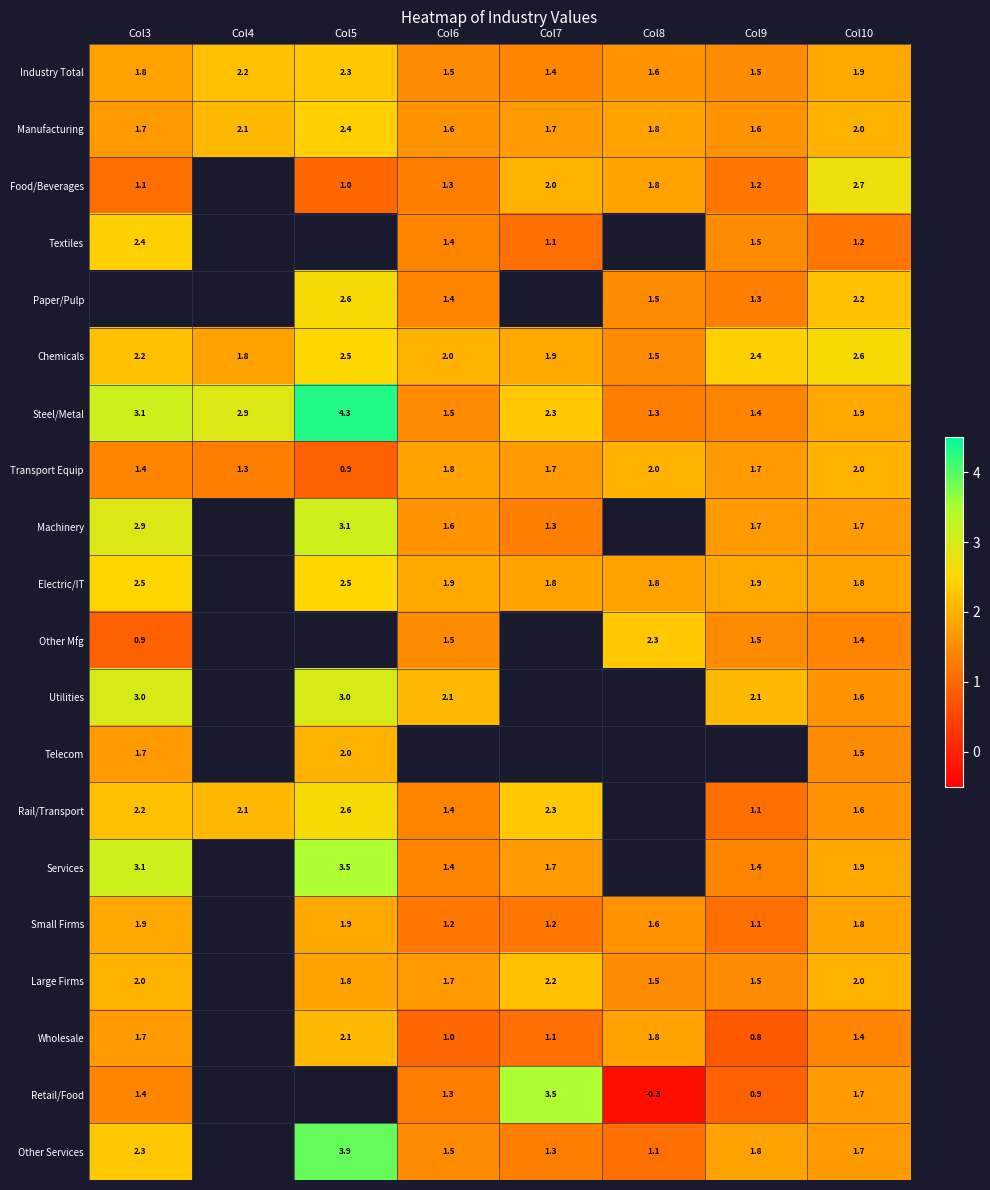

What is the difference between the Other Services values at Col7 and Col5?

2.6